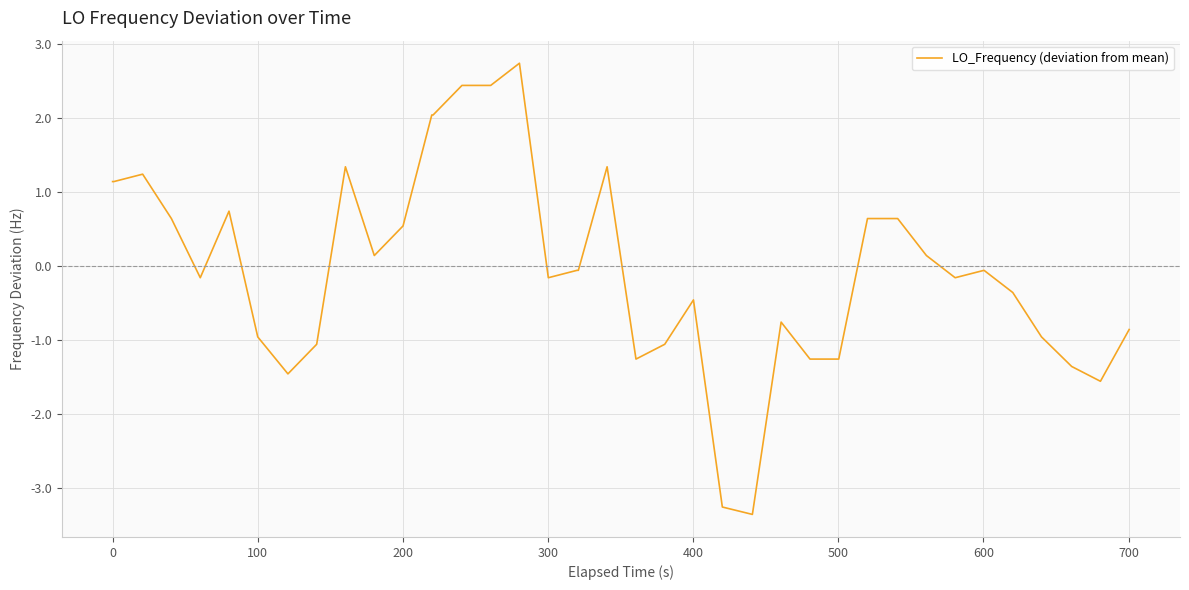

What is the smallest value displayed?

-3.4